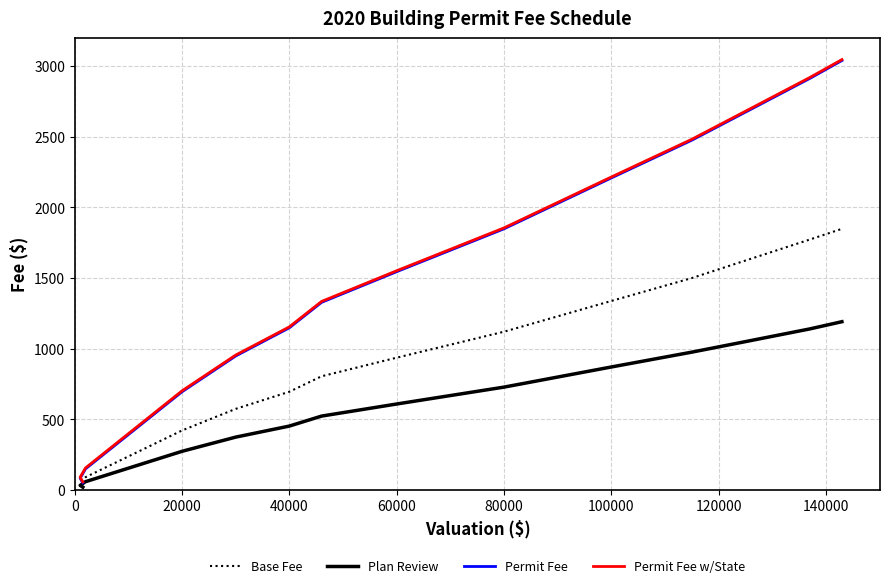

True or false: Plan Review and Base Fee intersect in this chart.

False